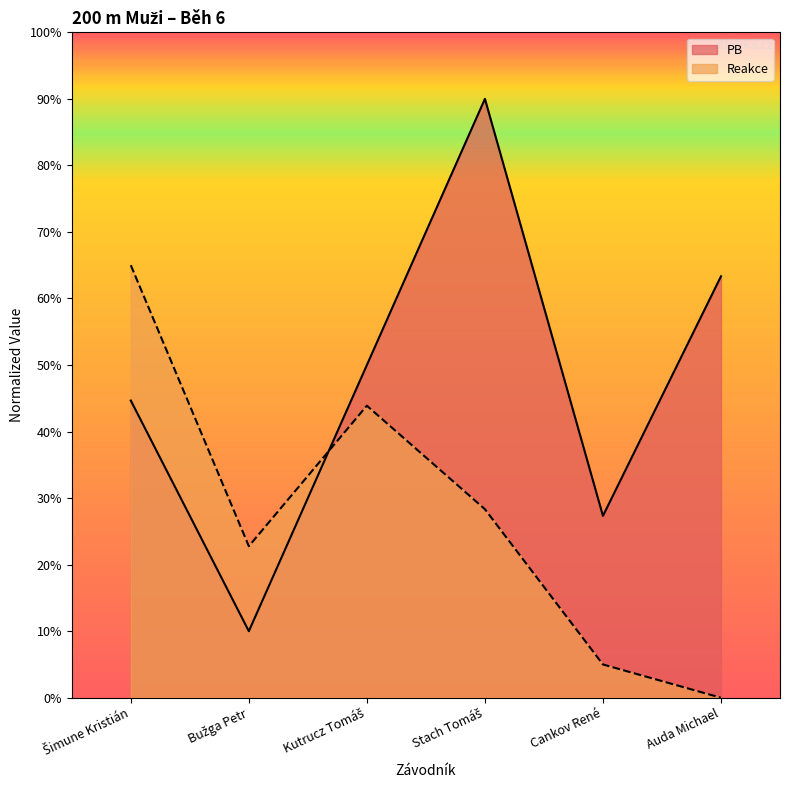

At which label does the data first exceed 50?

Stach Tomáš